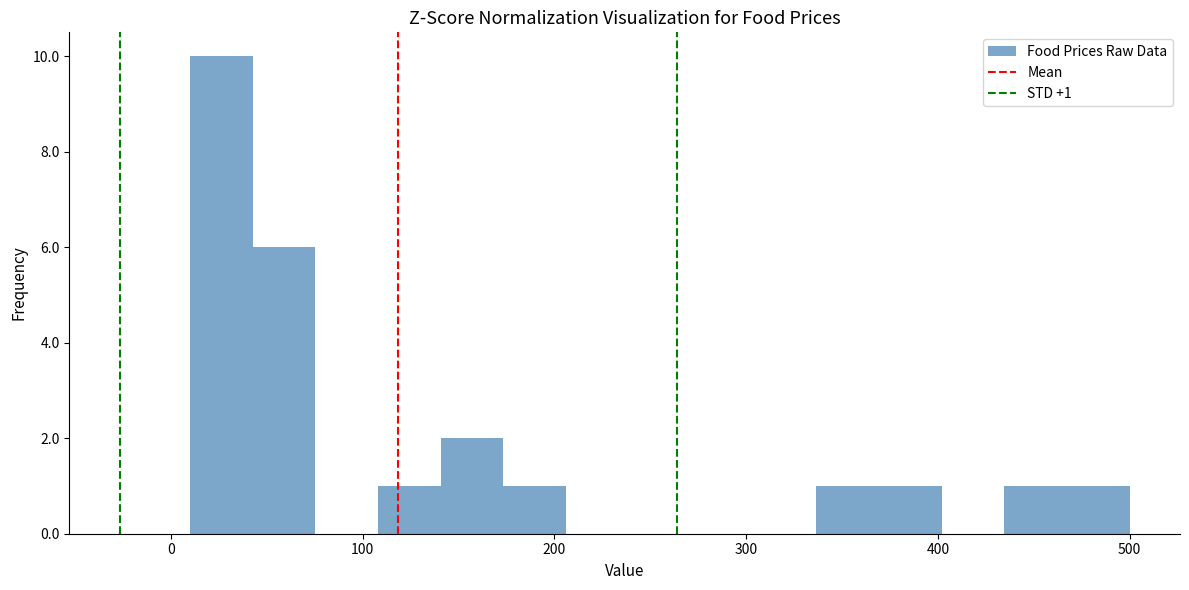

Around what value on the x-axis is the tallest bar? Give the approximate position of its centre, as read against the axis.

30